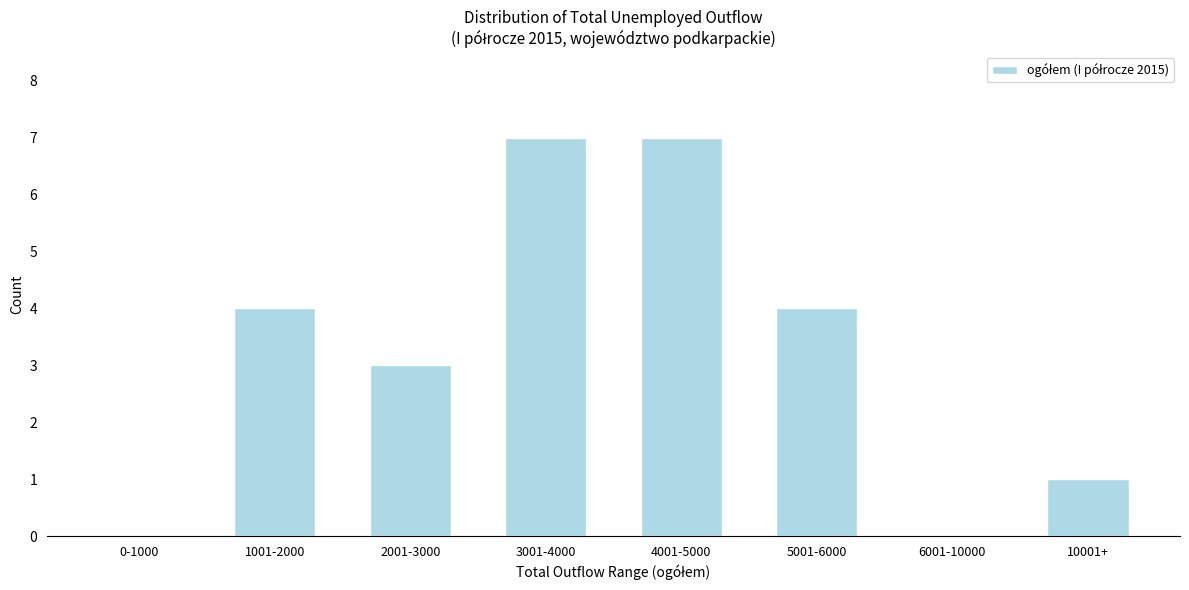

Reading left to right, extract all data points from this chart.

0-1000=0	1001-2000=4	2001-3000=3	3001-4000=7	4001-5000=7	5001-6000=4	6001-10000=0	10001+=1